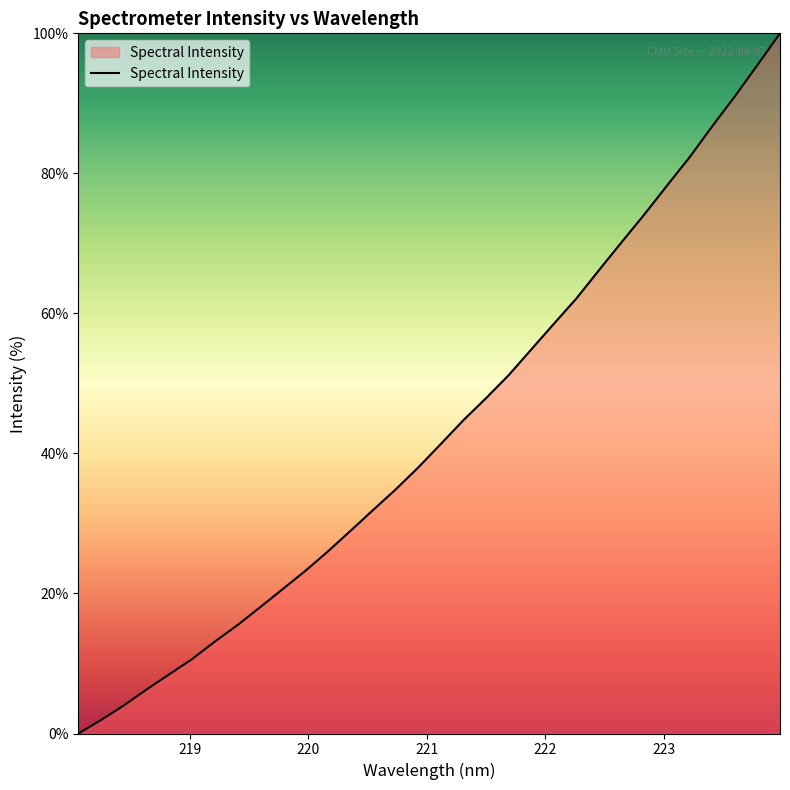

How many values are above zero?

31